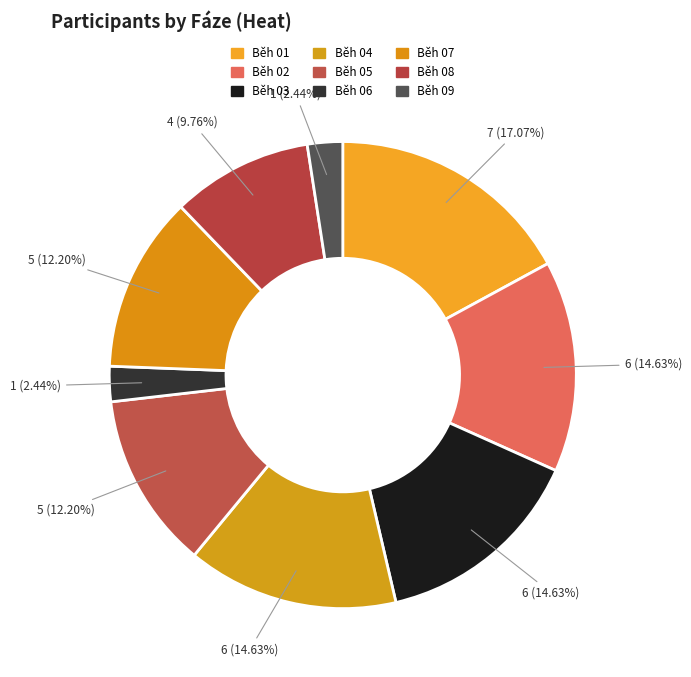

To the nearest percent, what is the difference between the Běh 04 and Běh 01 slice percentages?

2%